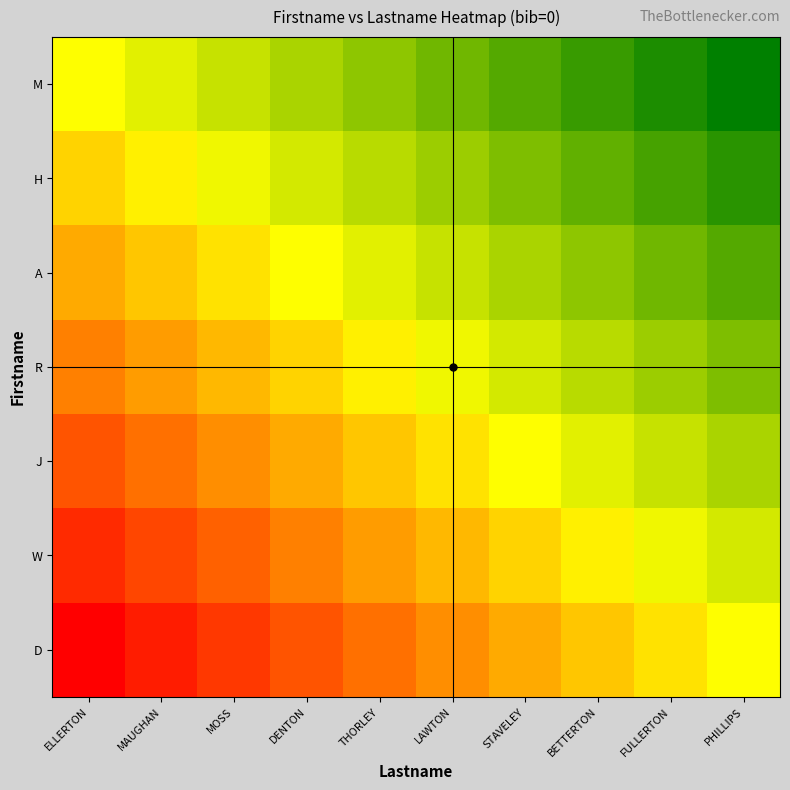

Count the number of categories in the chart.

10